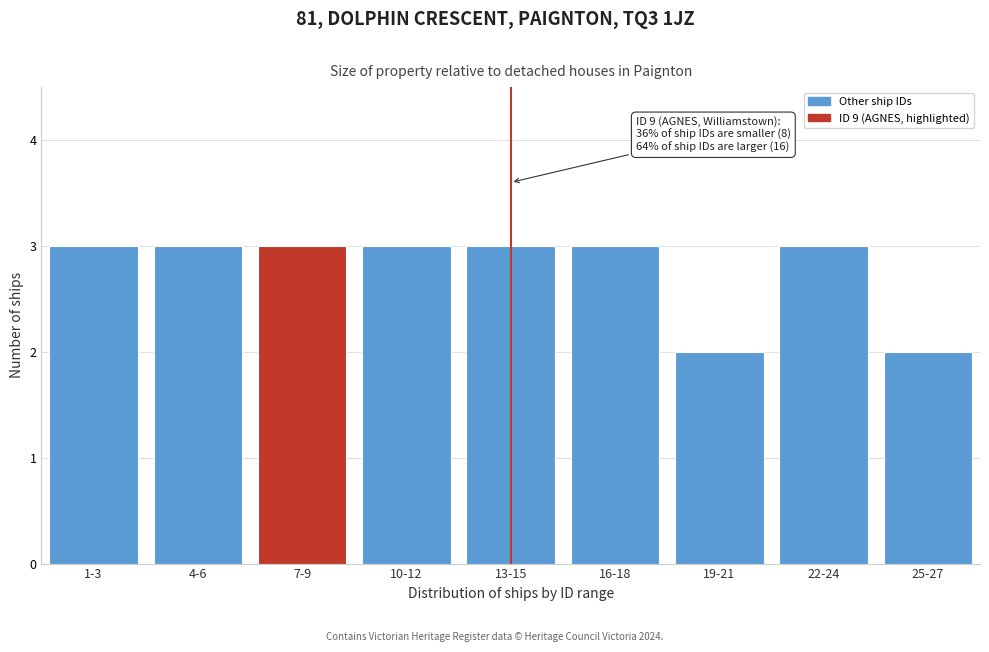

Reading left to right, what are all the values shown in this chart?

1-3=3	4-6=3	7-9=3	10-12=3	13-15=3	16-18=3	19-21=2	22-24=3	25-27=2